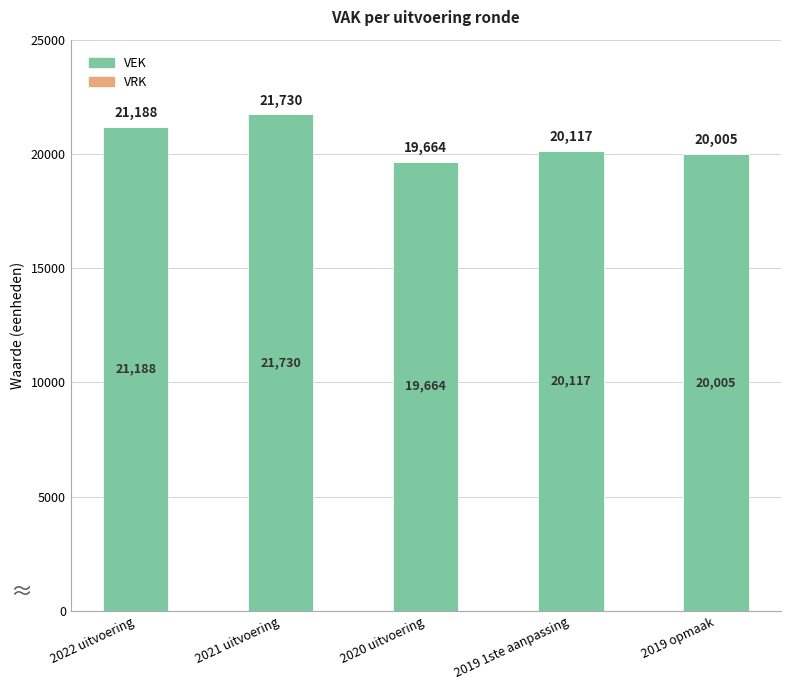

Reading left to right, transcribe all the data shown in this chart.

21188	21730	19664	20117	20005